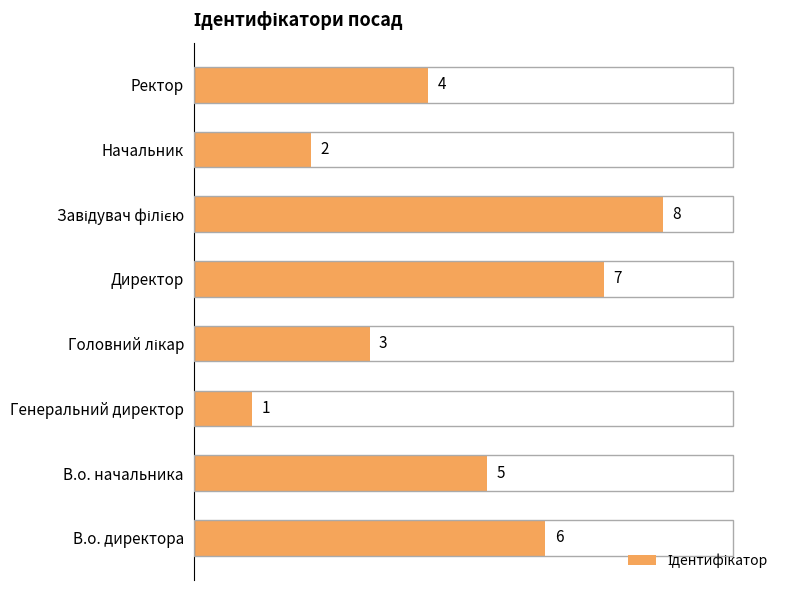

Reading bottom to top, extract all data points from this chart.

6	5	1	3	7	8	2	4